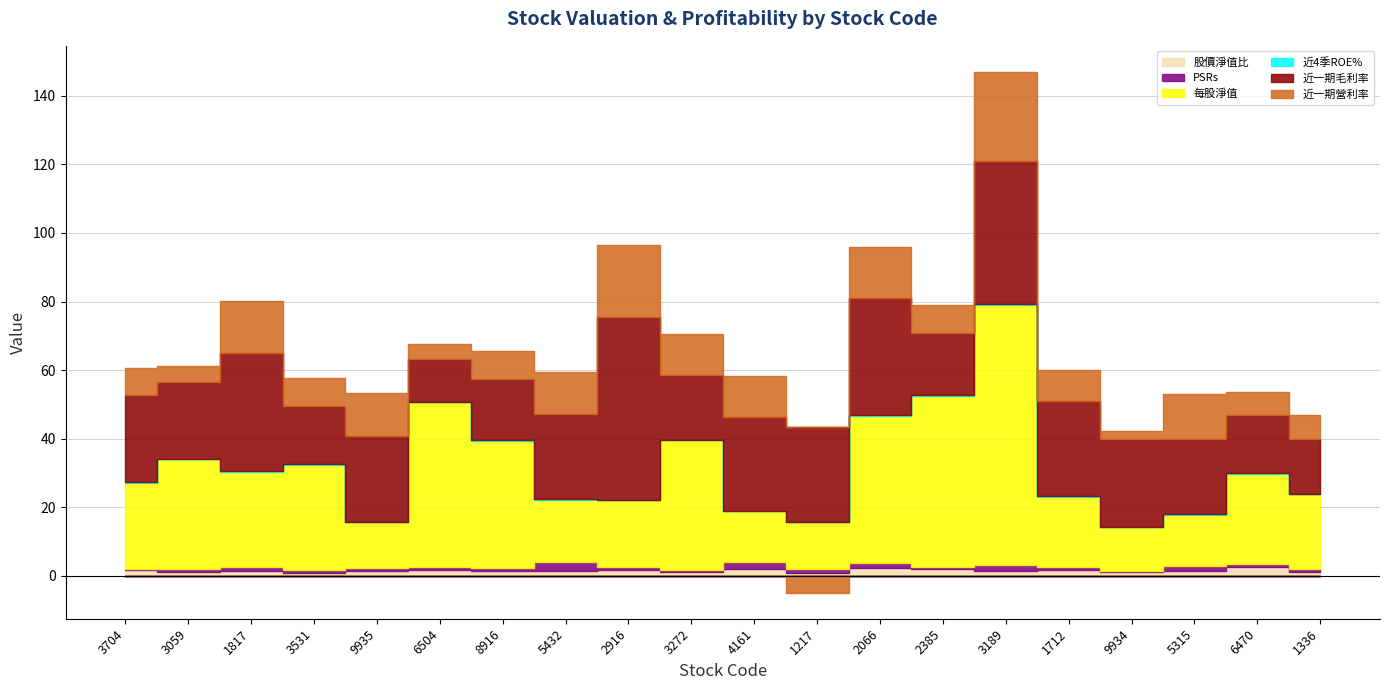

Is the value of 近4季ROE% at 3189 greater than the value of 近一期營利率 at 2385?

No